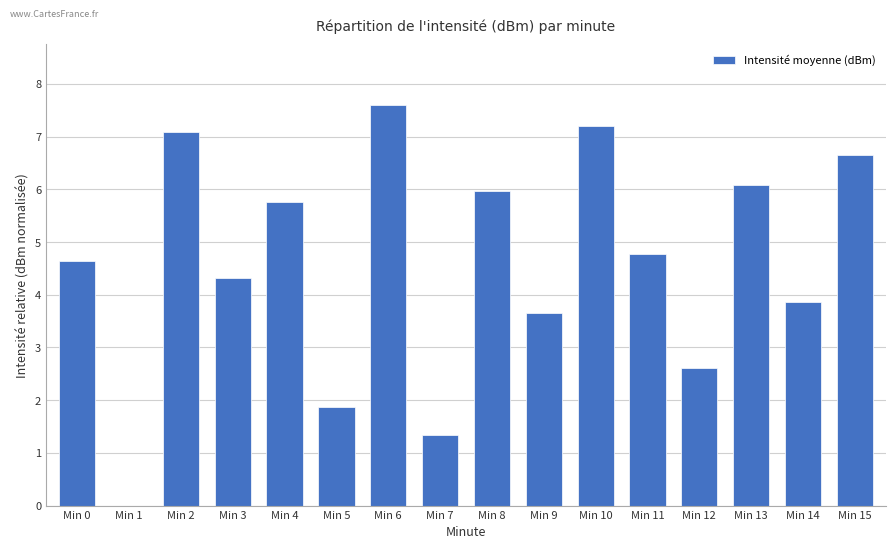

What is the change in value from Min 11 to Min 14?

-0.9